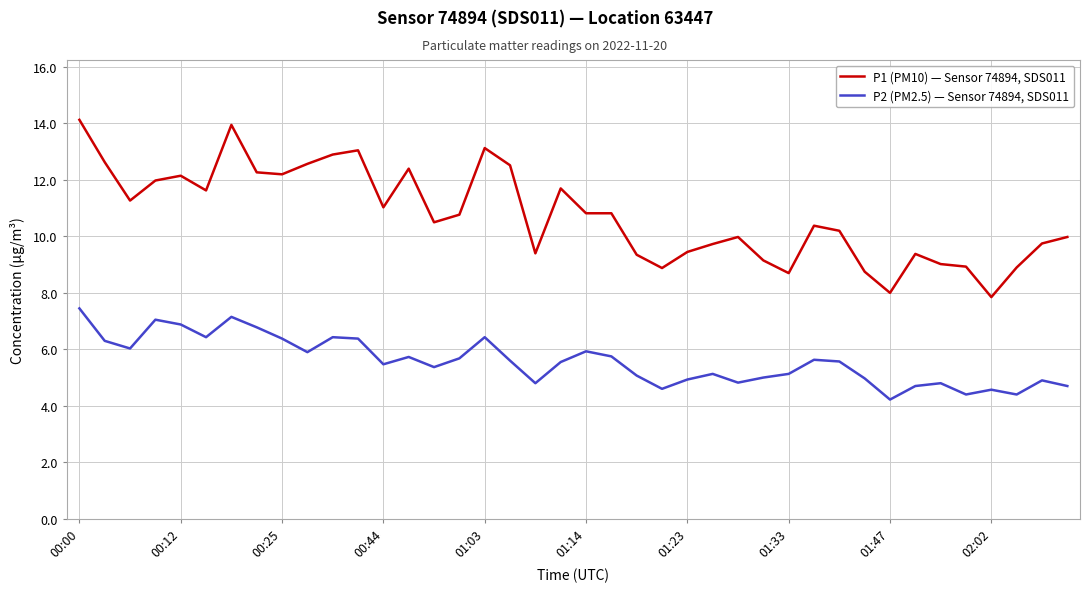

True or false: P2 (PM2.5) — Sensor 74894, SDS011 and P1 (PM10) — Sensor 74894, SDS011 intersect in this chart.

False